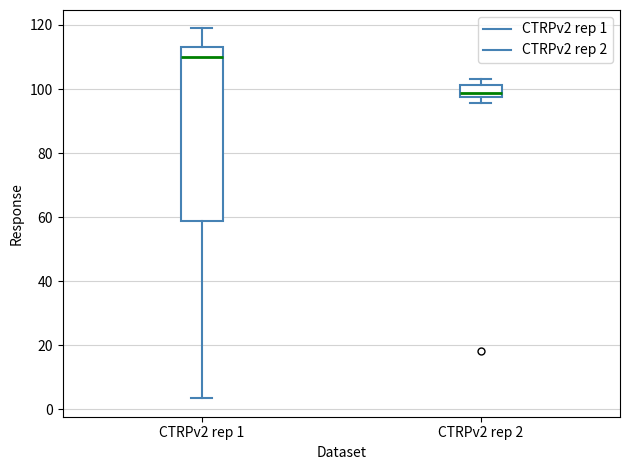

Comparing the boxes themselves (not the whiskers), which one is the tallest?

CTRPv2 rep 1